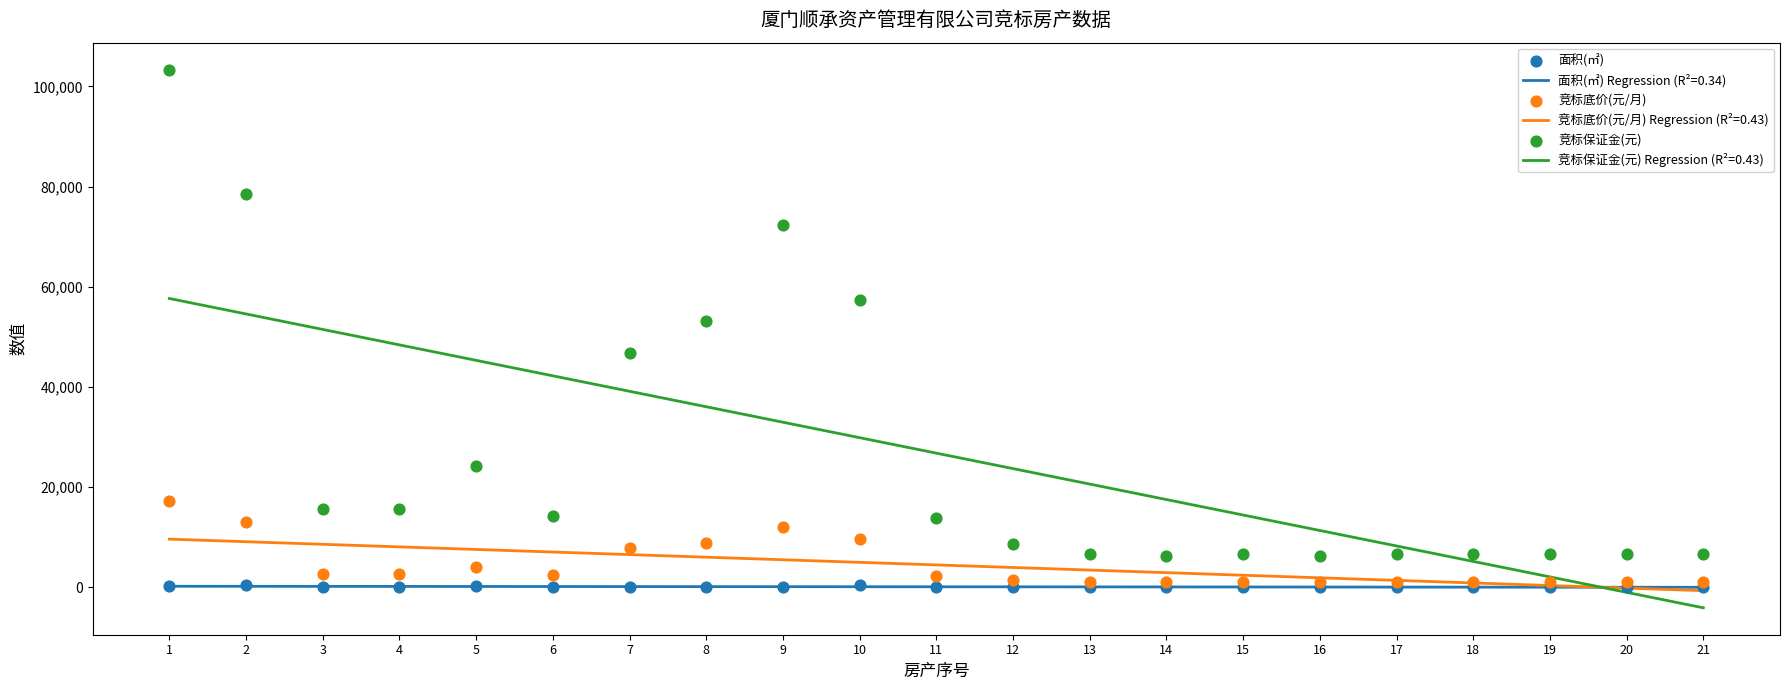

What are all the series names shown in the legend?

面积(㎡), 竞标底价(元/月), 竞标保证金(元)